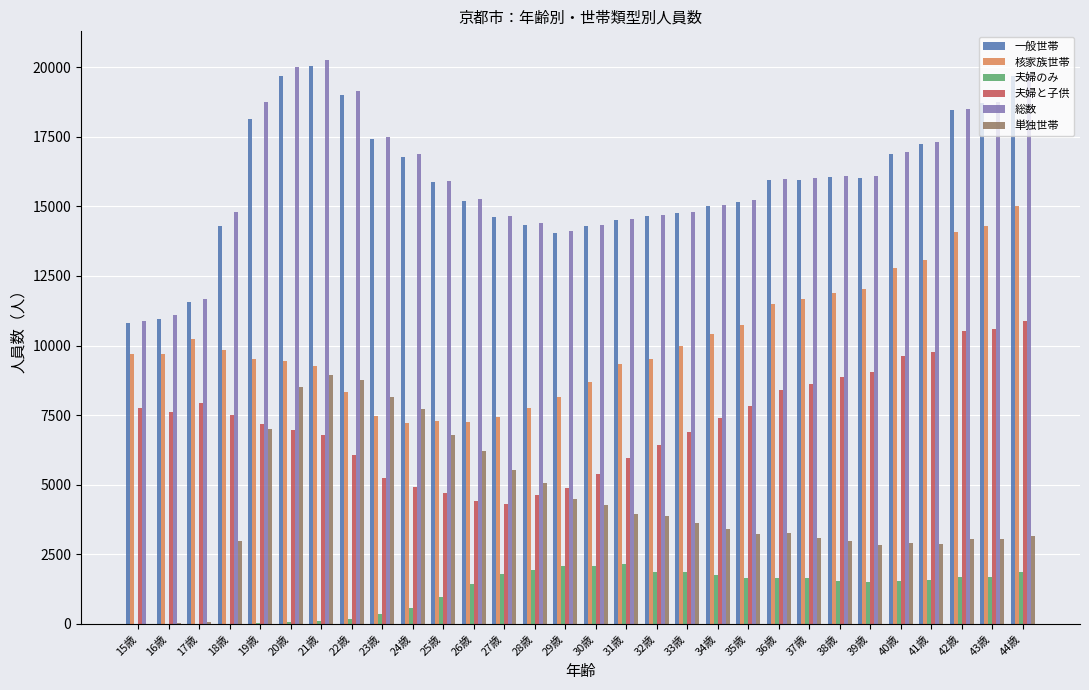

What is the maximum value for 核家族世帯?

15024